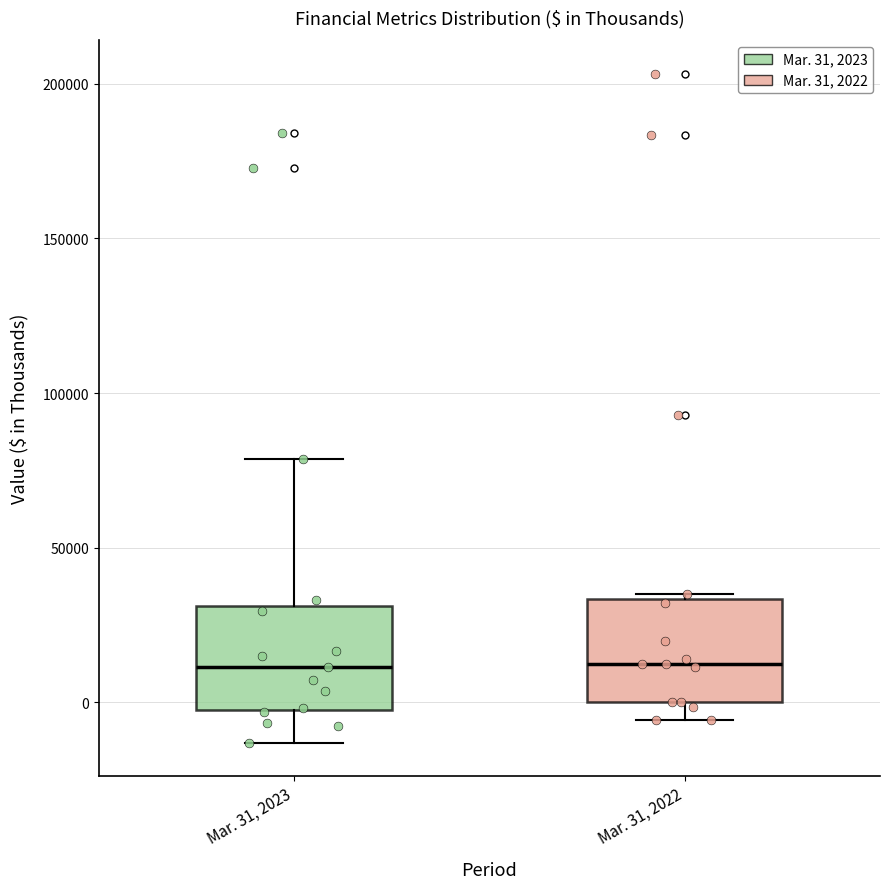

Reading left to right, read every box against the y-axis: the position of its median line, the range the box covers, and the ends of its whiskers. The values are not printed on the chart, so give them approximately, as read against the axis.

Mar. 31, 2023: median 10000, box -5000 to 30000, whiskers -15000 to 80000
Mar. 31, 2022: median 10000, box 0 to 35000, whiskers -5000 to 35000 (just above the box's upper edge)